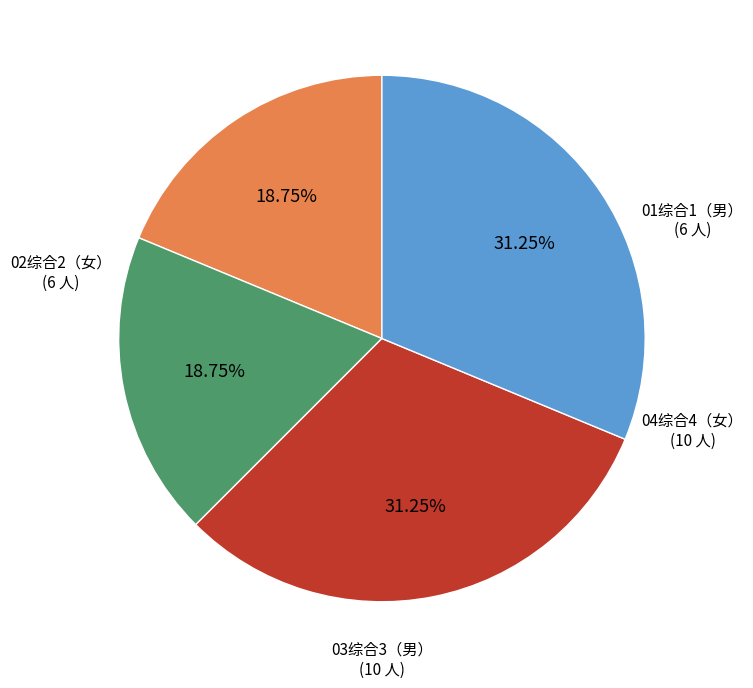

Does any single category account for the majority?

No